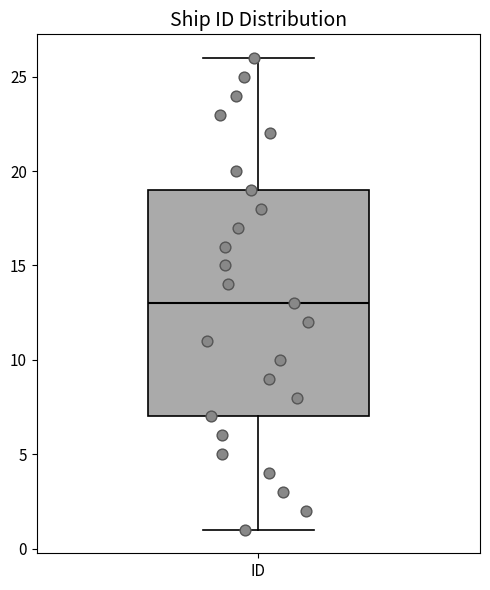

Transcribe this box plot: give where the median line is, the range the box spans, and where the two whiskers end, as read against the y-axis. The values are not printed on the chart, so give them approximately, as read against the axis.

median 13, box 7 to 19, whiskers 1 to 26